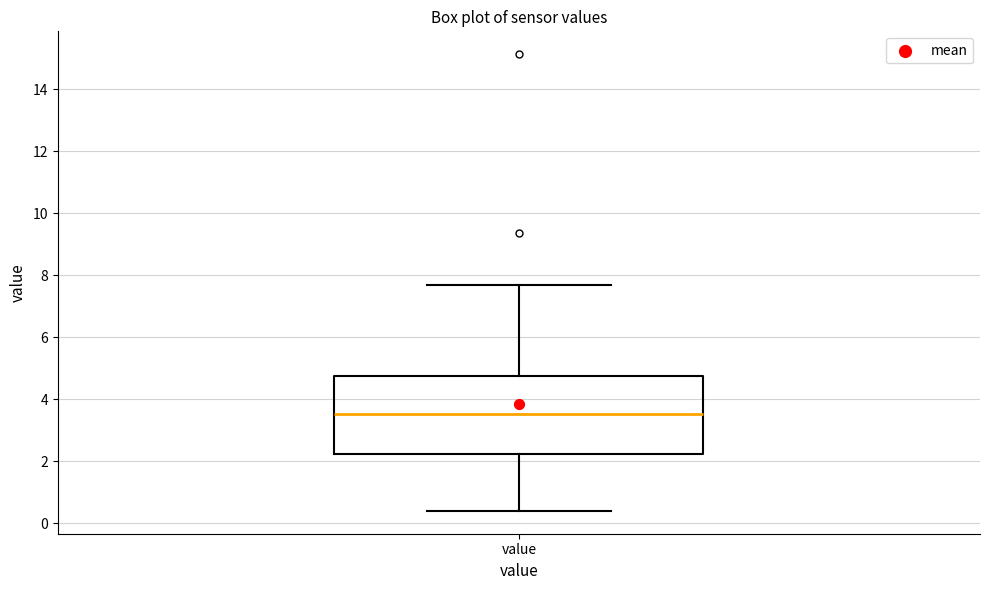

Transcribe this box plot: give where the median line is, the range the box spans, and where the two whiskers end, as read against the y-axis. The values are not printed on the chart, so give them approximately, as read against the axis.

median 3.6, box 2.2 to 4.8, whiskers 0.4 to 7.6